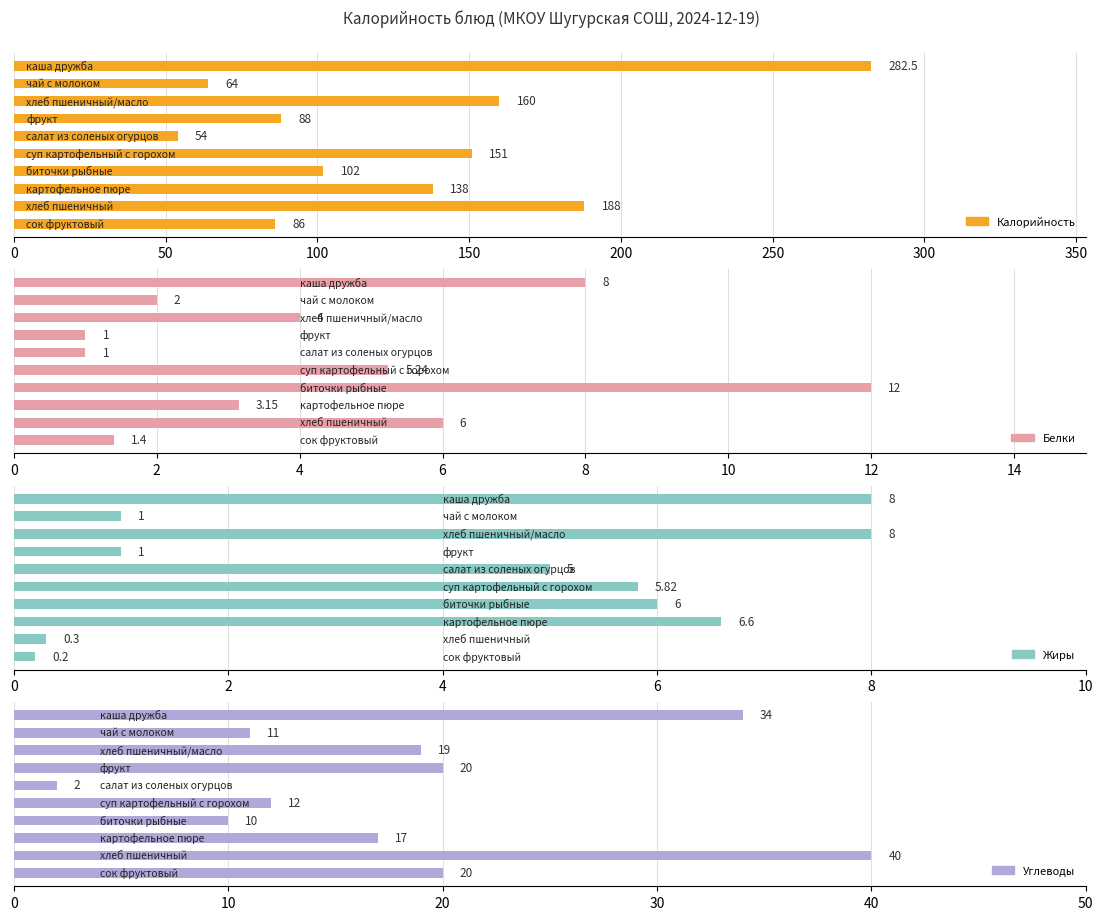

What position from the left is 100?

3